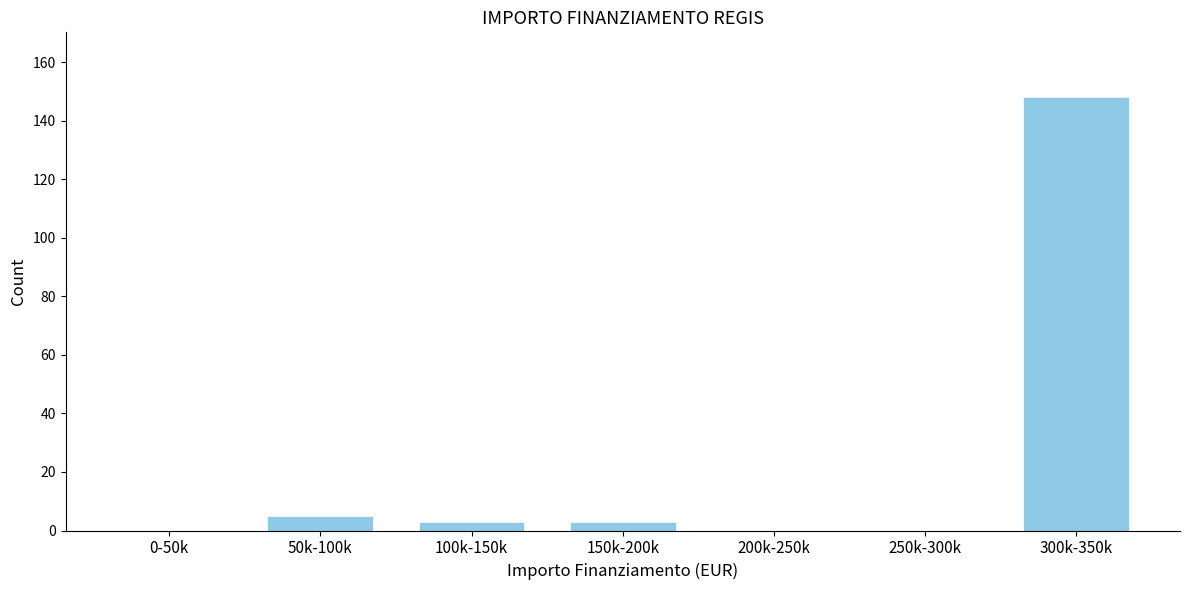

Reading left to right, extract all data points from this chart.

0-50k=0	50k-100k=5	100k-150k=3	150k-200k=3	200k-250k=0	250k-300k=0	300k-350k=148